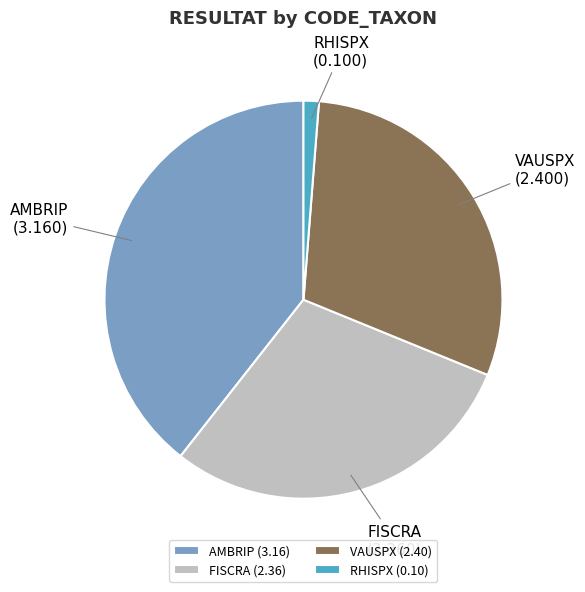

Is the sum of AMBRIP and RHISPX greater than half?

No